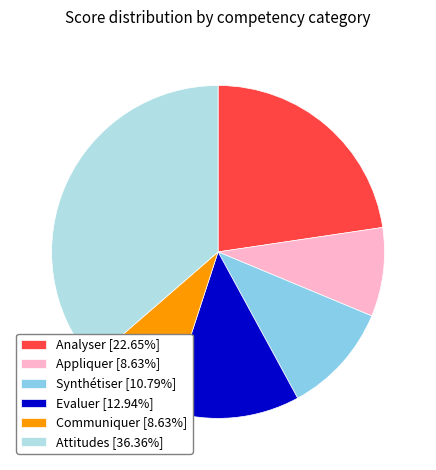

Is Appliquer [8.63%] the majority of the pie?

No